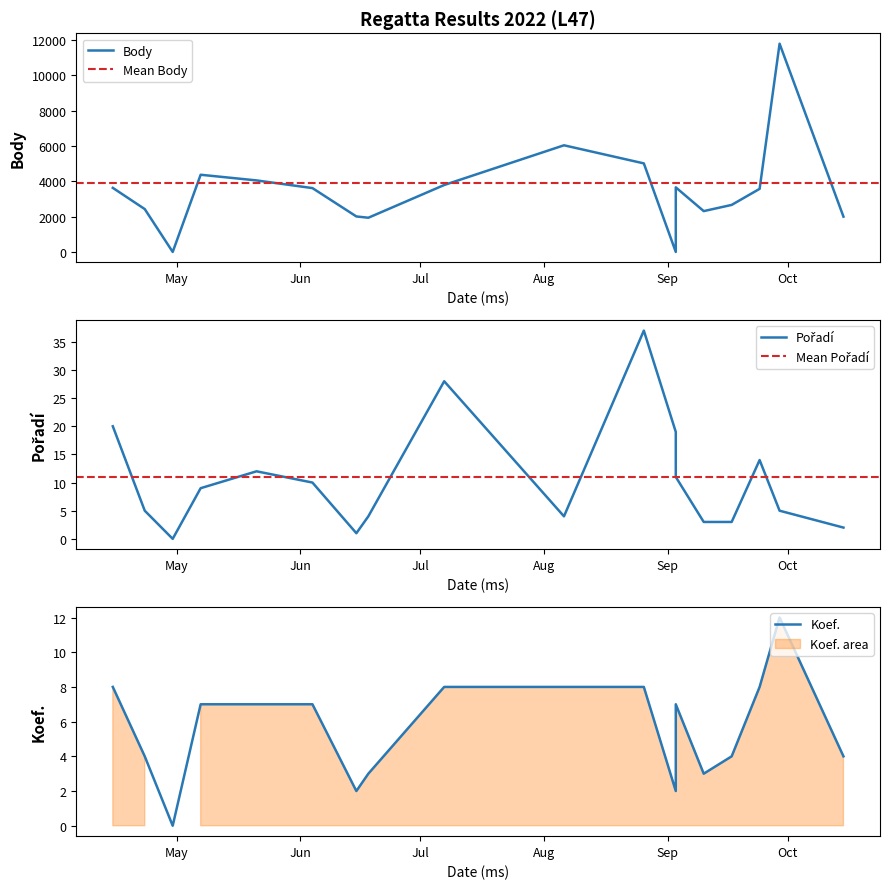

True or false: Pořadí has more than 1 interior local peaks.

True